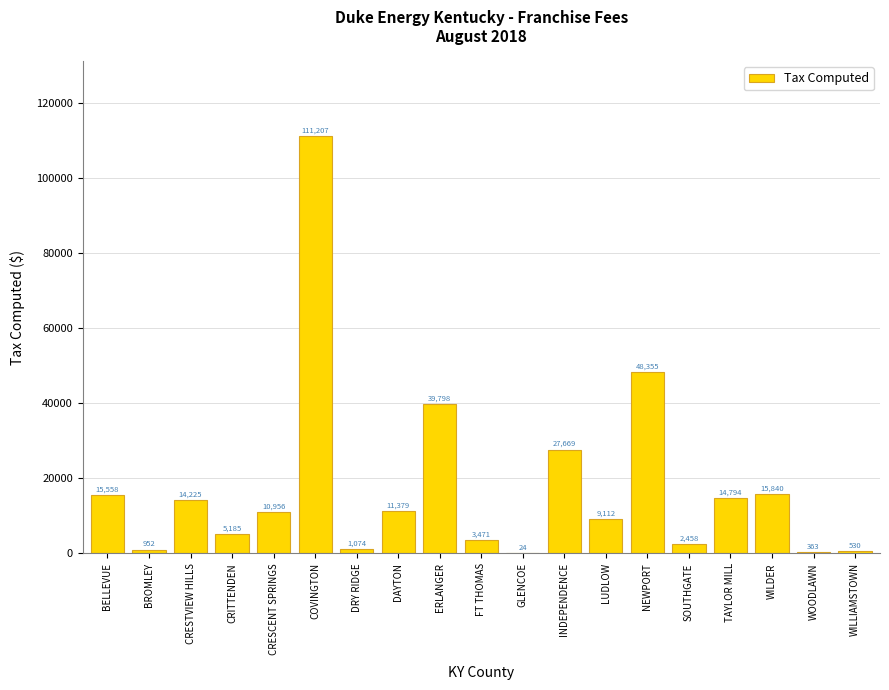

The value at LUDLOW is 9111.9. True or false?

True